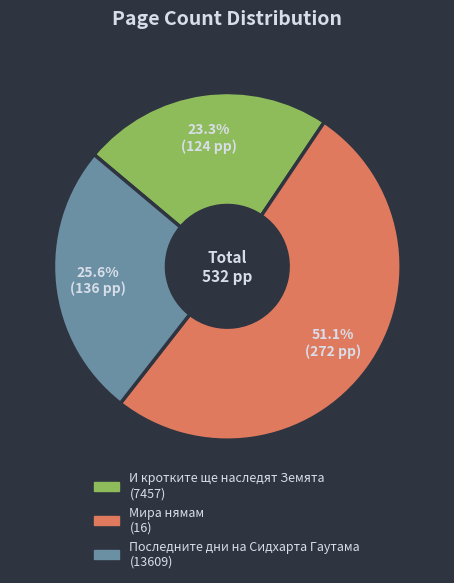

Which slice represents more than half of the pie?

Мира нямам (16)